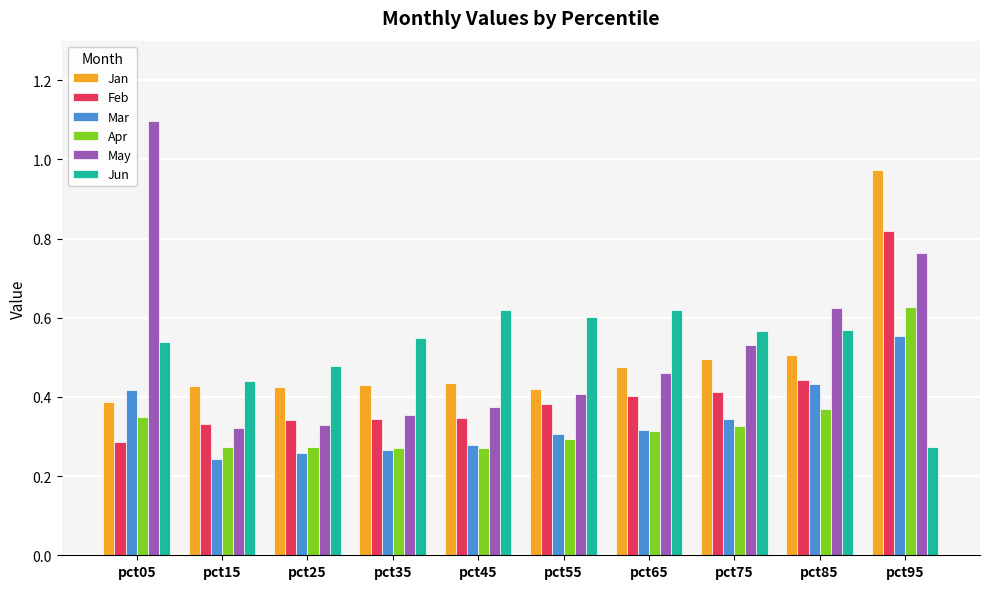

Which series changed the most between pct25 and pct45?

Jun